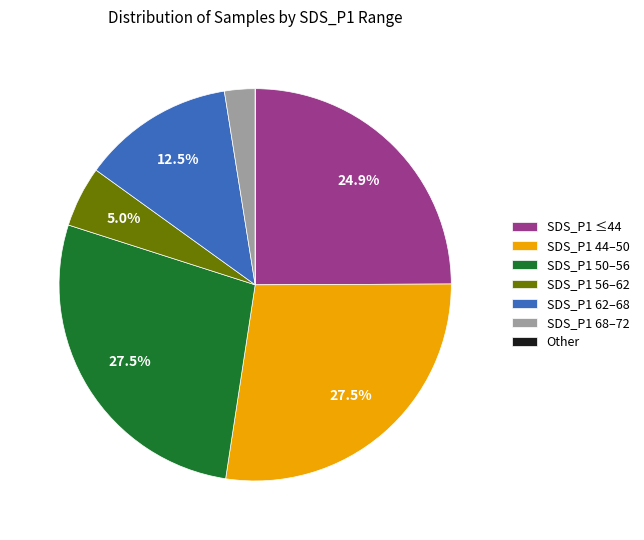

Which has a higher value, SDS_P1 62–68 or SDS_P1 50–56?

SDS_P1 50–56